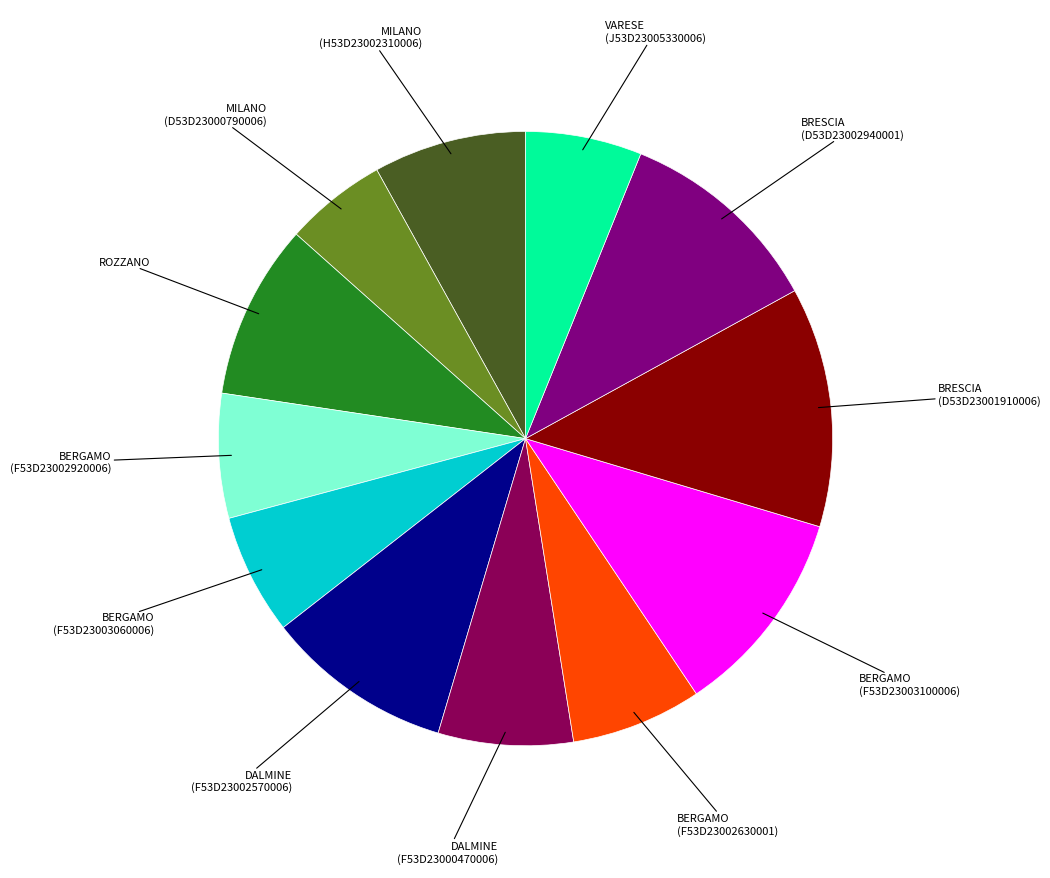

What is the smallest slice in the pie chart?

MILANO (D53D23000790006)